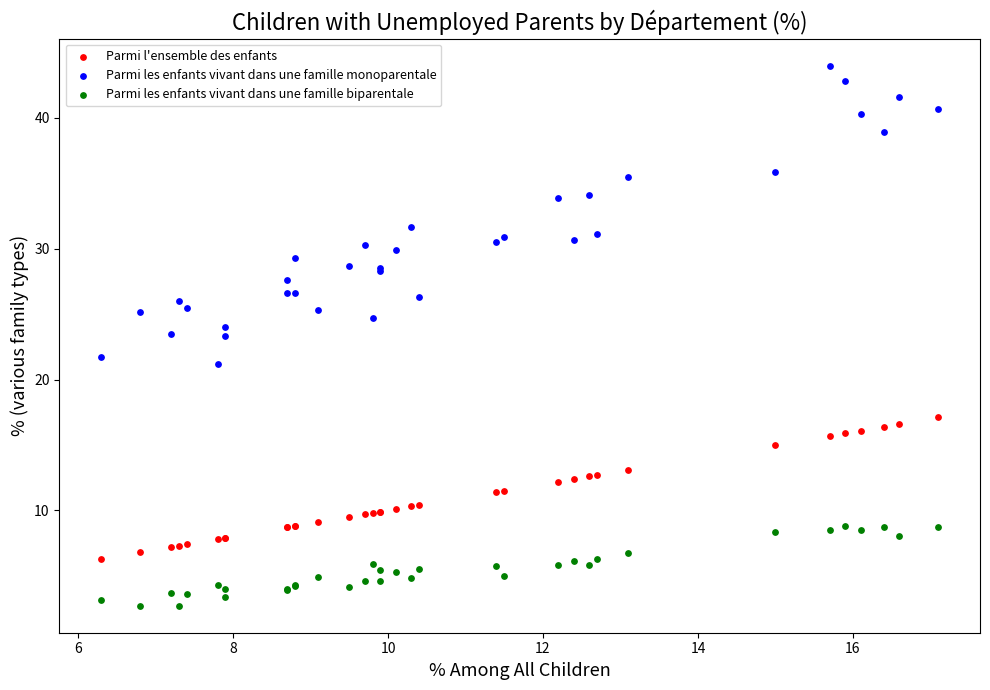

Which series reaches the maximum Y coordinate?

Parmi les enfants vivant dans une famille monoparentale